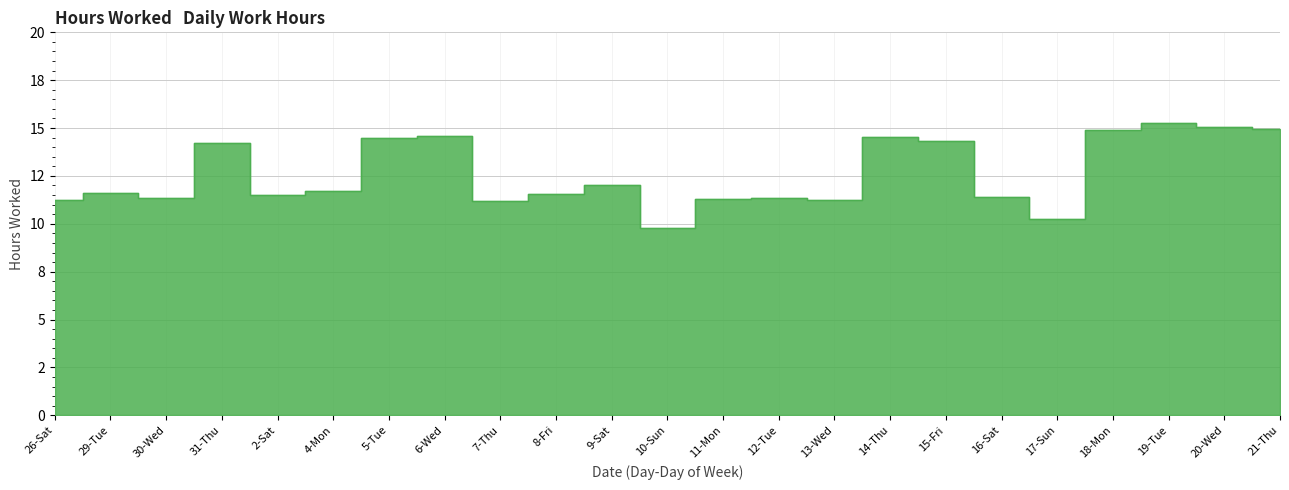

What is the approximate value at 12-Tue?

11.4